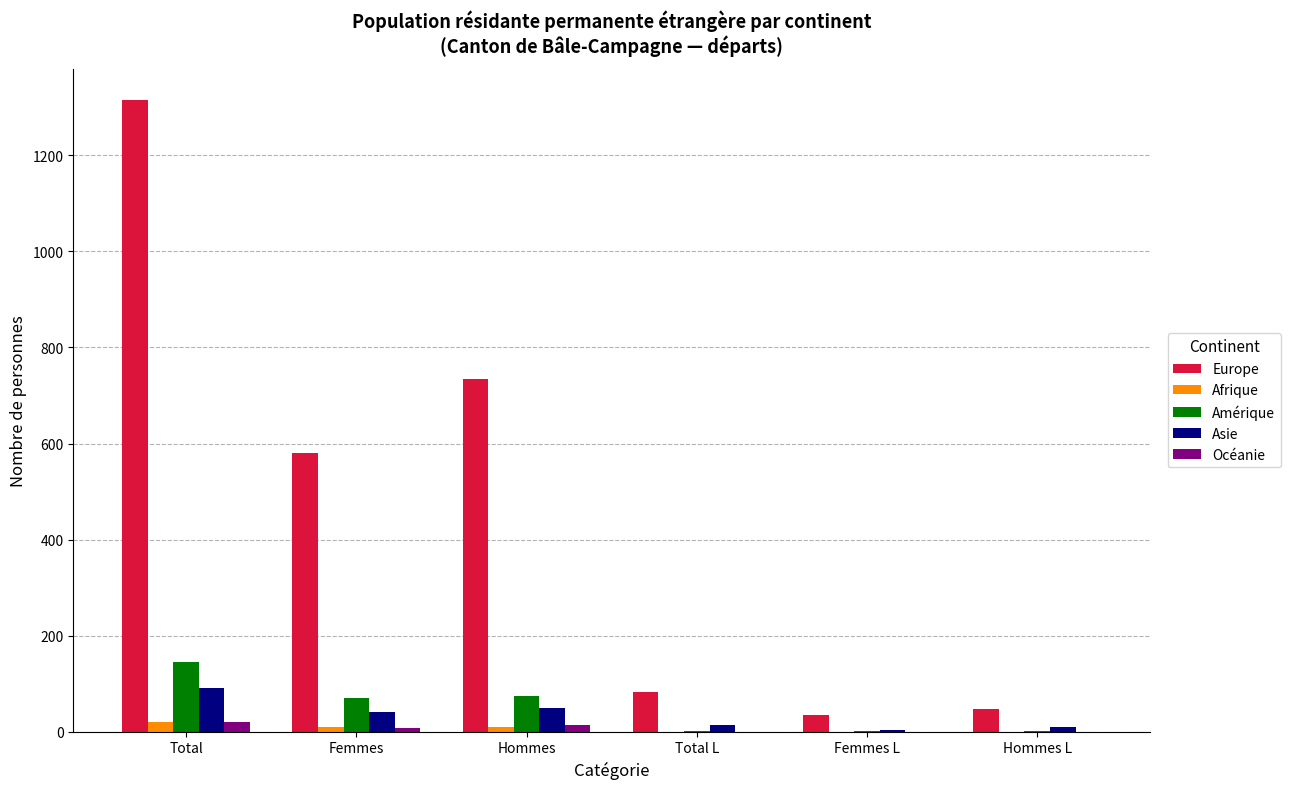

What are all the series names shown in the legend?

Europe, Afrique, Amérique, Asie, Océanie